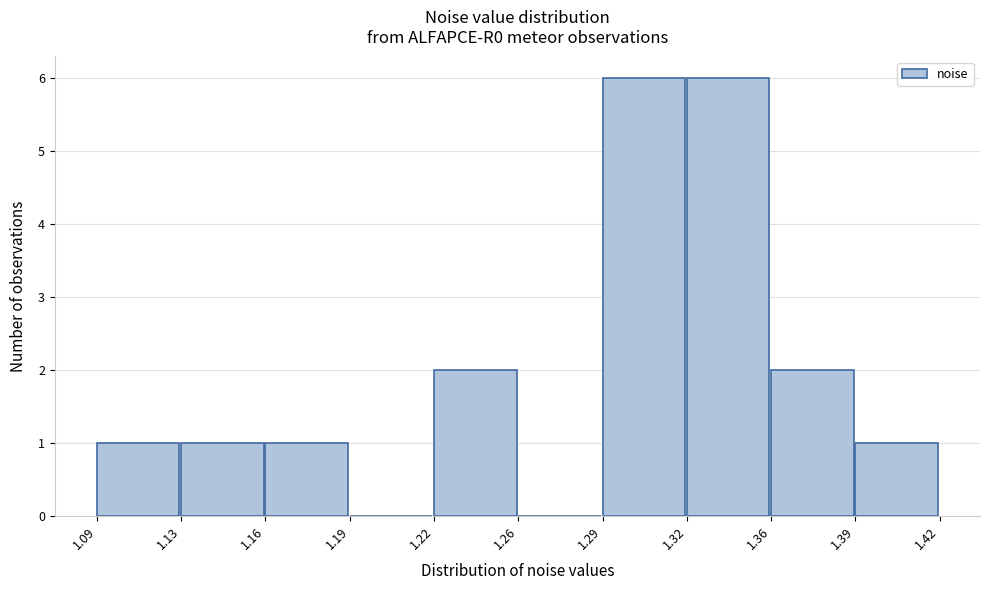

Reading right to left, extract all data points from this chart.

1.39=1	1.36=2	1.32=6	1.29=6	1.26=0	1.22=2	1.19=0	1.16=1	1.13=1	1.09=1